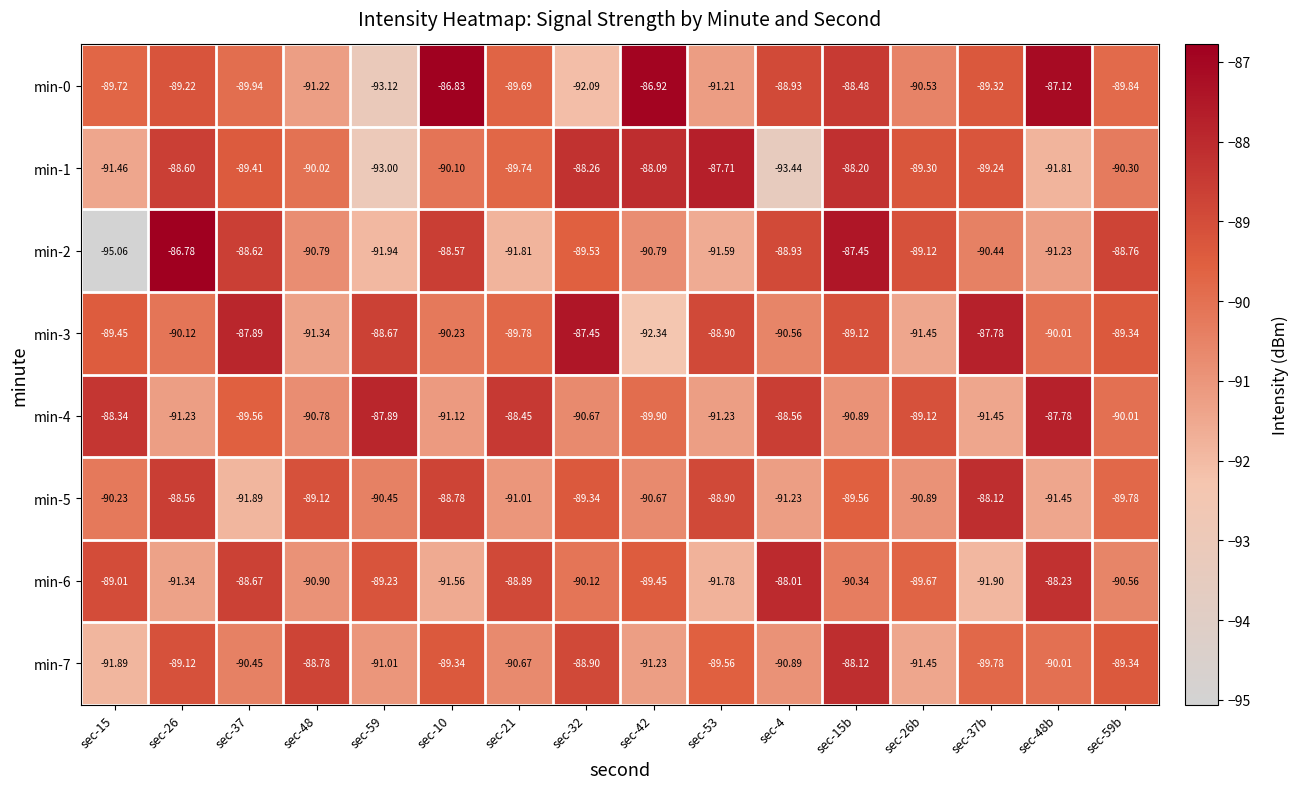

Which label corresponds to the smallest value in the chart?

sec-15